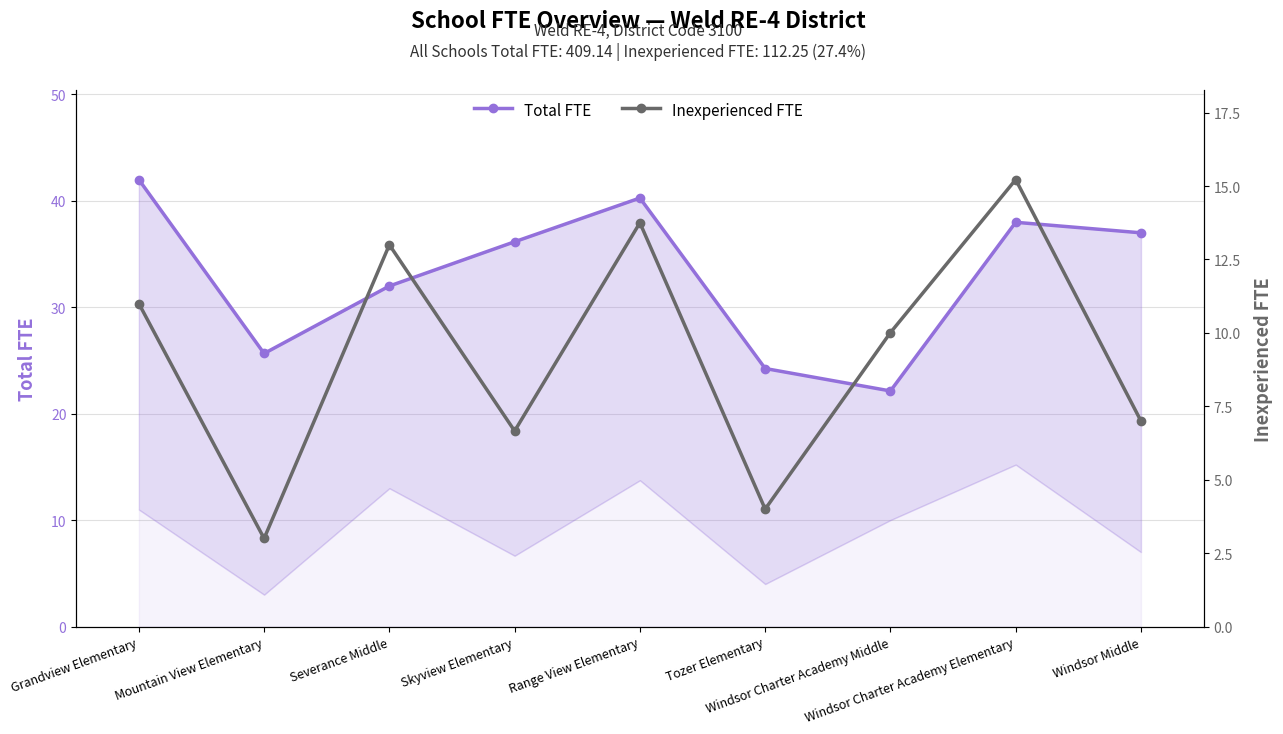

Which category has the highest value in the Inexperienced FTE series?

Windsor Charter Academy Elementary